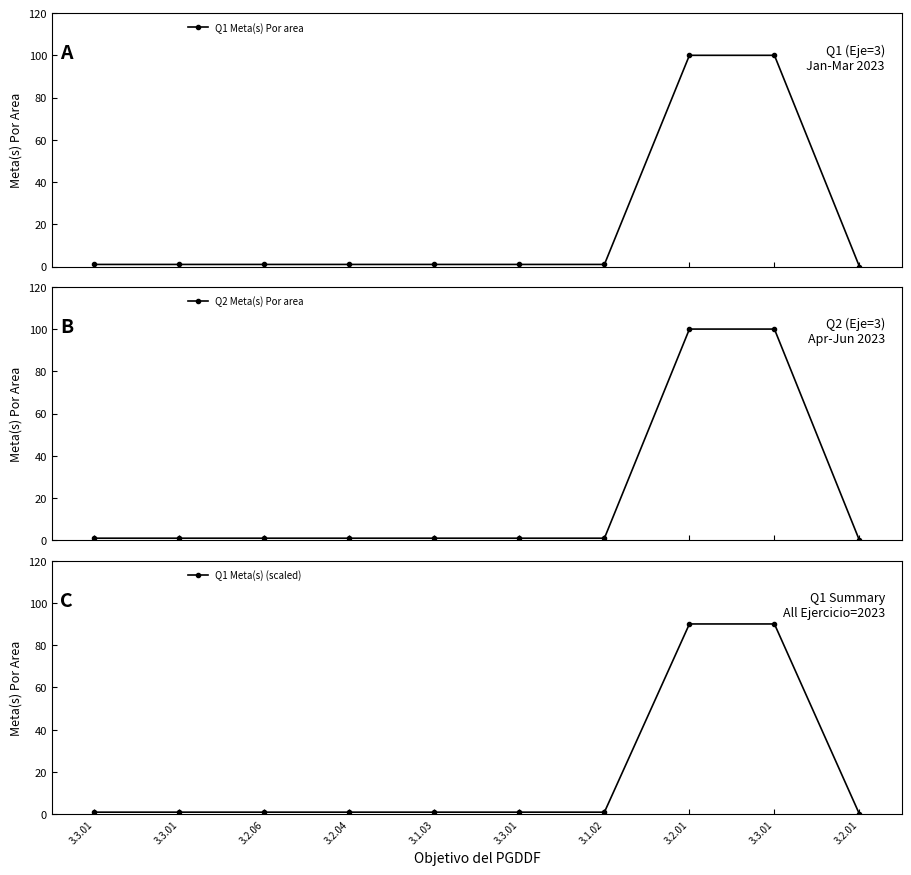

Rank the series at 3.1.02 from lowest to highest value.

Q1 Meta(s) (scaled), Q1 Meta(s) Por area, Q2 Meta(s) Por area